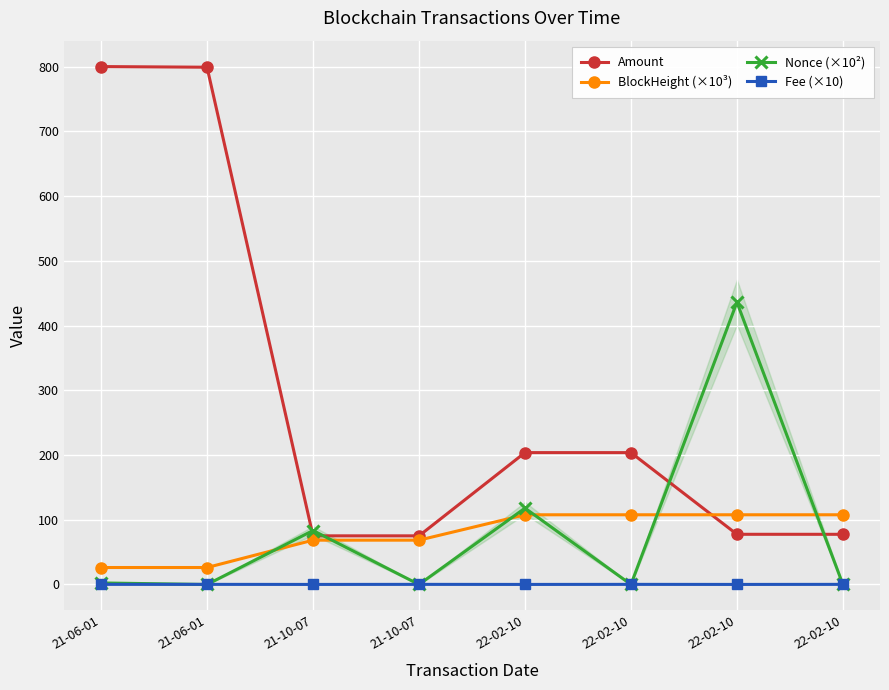

List the series in order of their peak value, lowest first.

Fee (×10), BlockHeight (×10³), Nonce (×10²), Amount